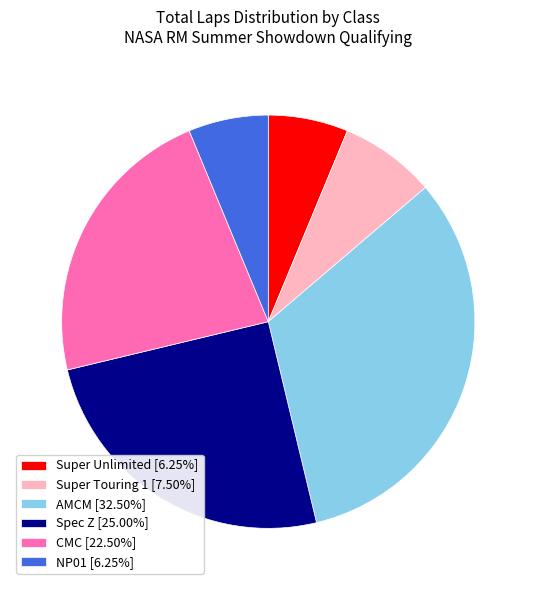

Is AMCM [32.50%] the majority of the pie?

No